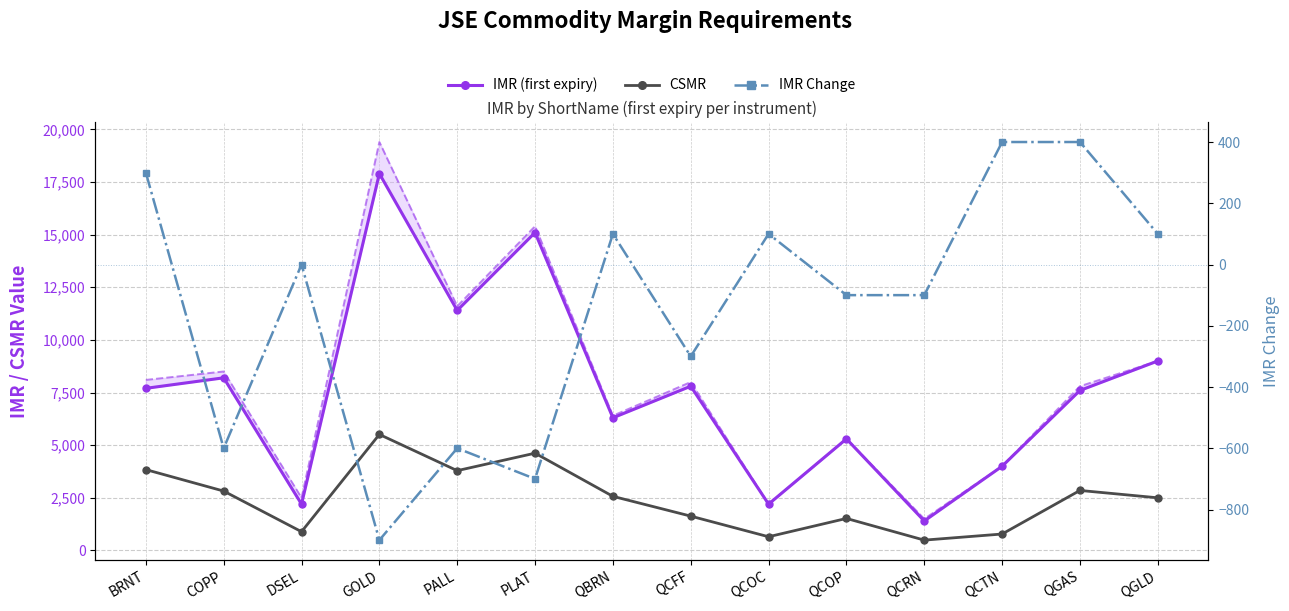

True or false: IMR (first expiry) and IMR Change intersect in this chart.

False